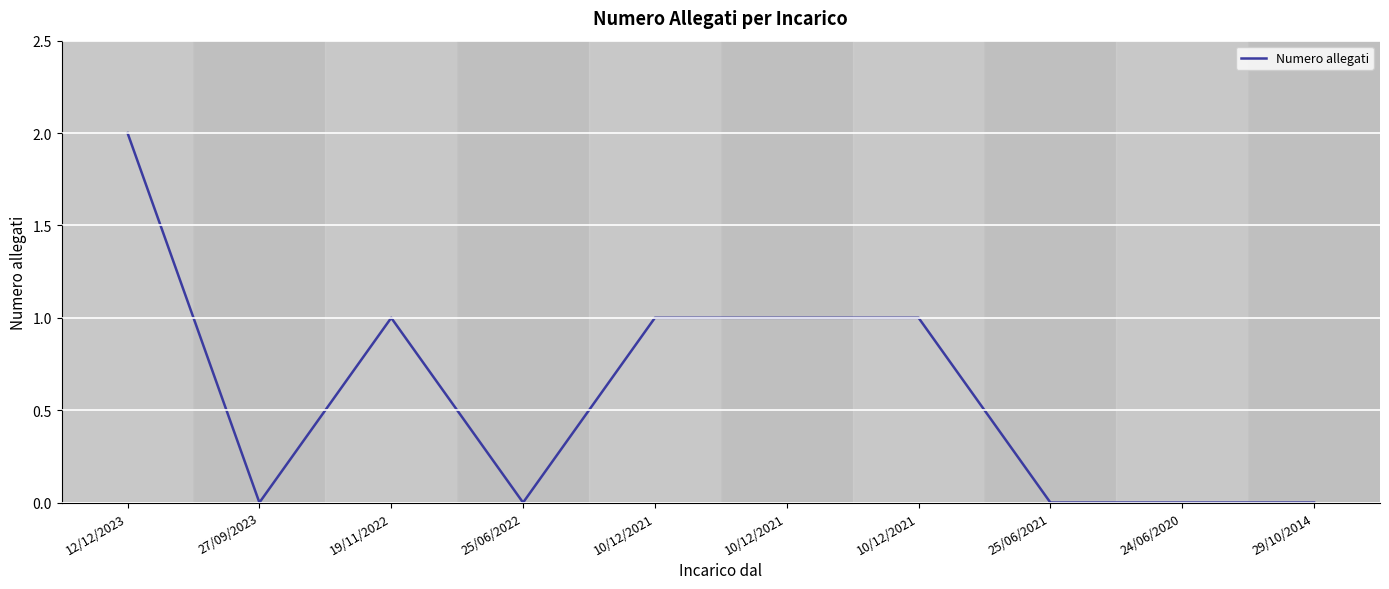

What is the ratio of the value at 19/11/2022 to the value at 10/12/2021?

1.0